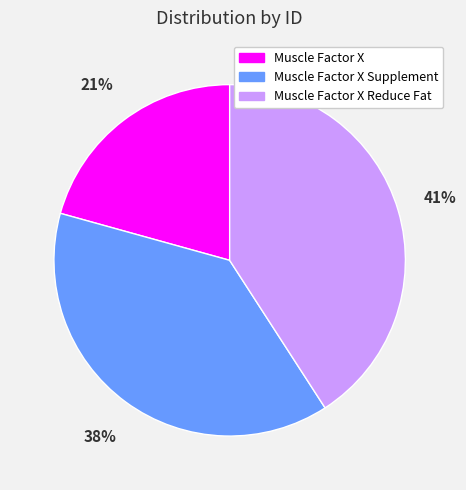

Does Muscle Factor X Reduce Fat represent more than half of the total?

No